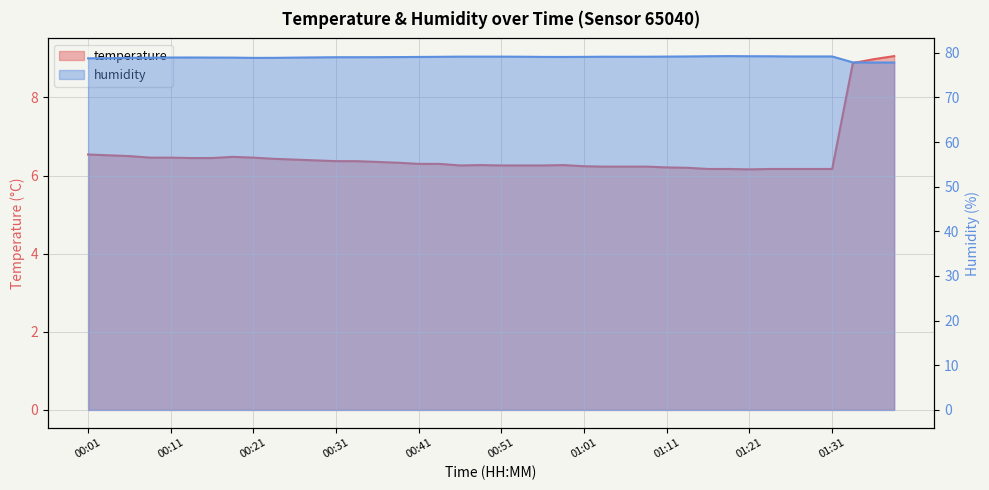

Between 01:06 and 01:26, which series saw the biggest shift?

humidity